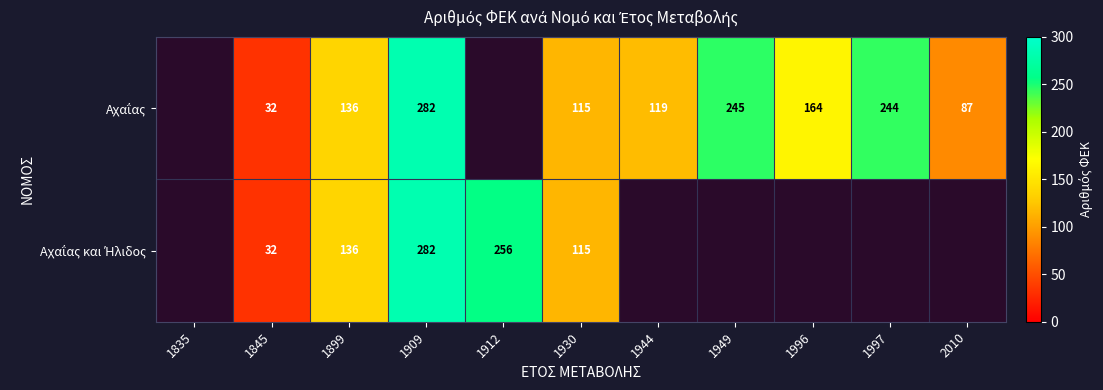

What is the total value across all series at 1899?

272